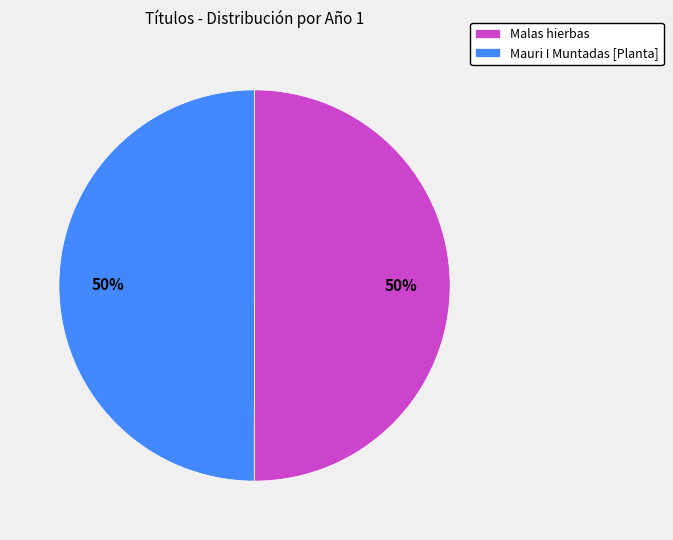

To the nearest percent, what percentage of the pie is Mauri I Muntadas [Planta]?

50%